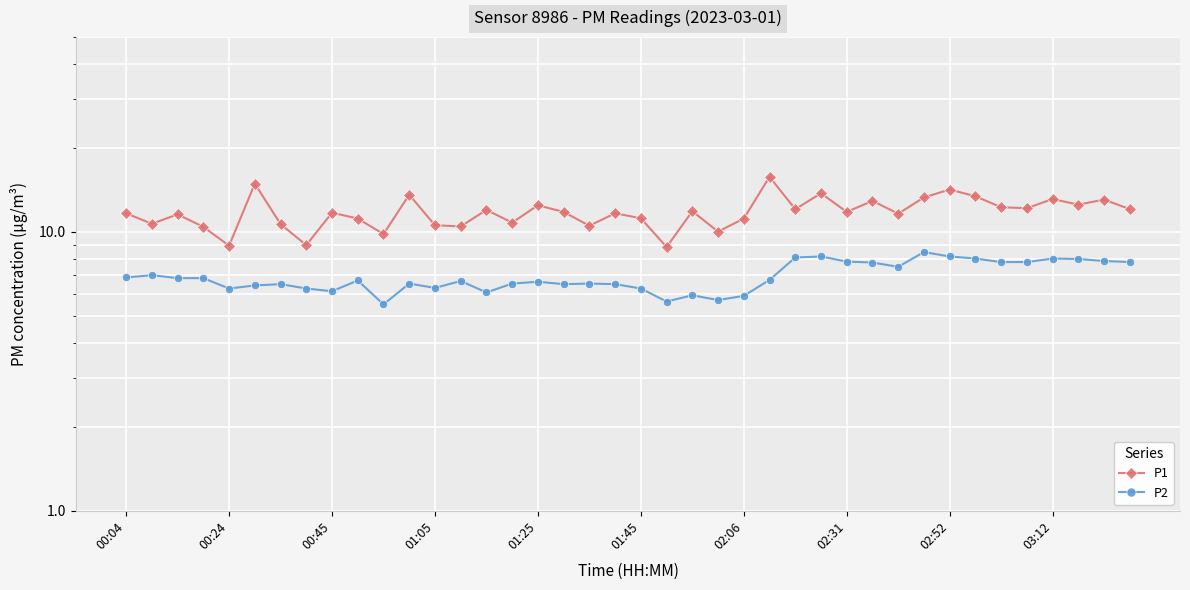

What is the value of the P2 point at the 33rd from the left?

8.2